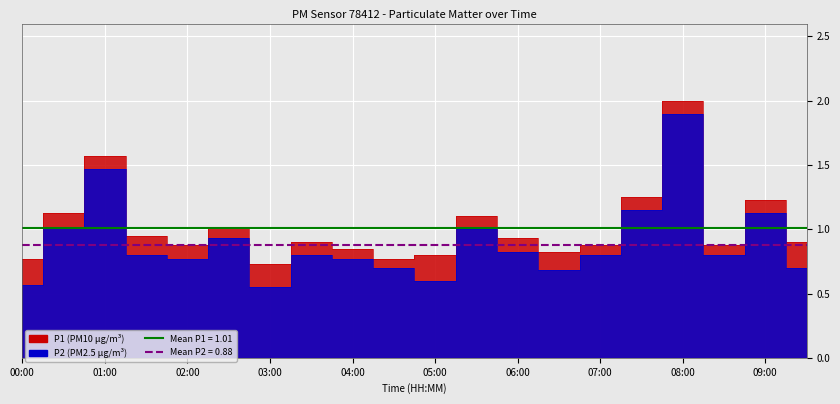

True or false: P1 and P2 cross at least once.

False